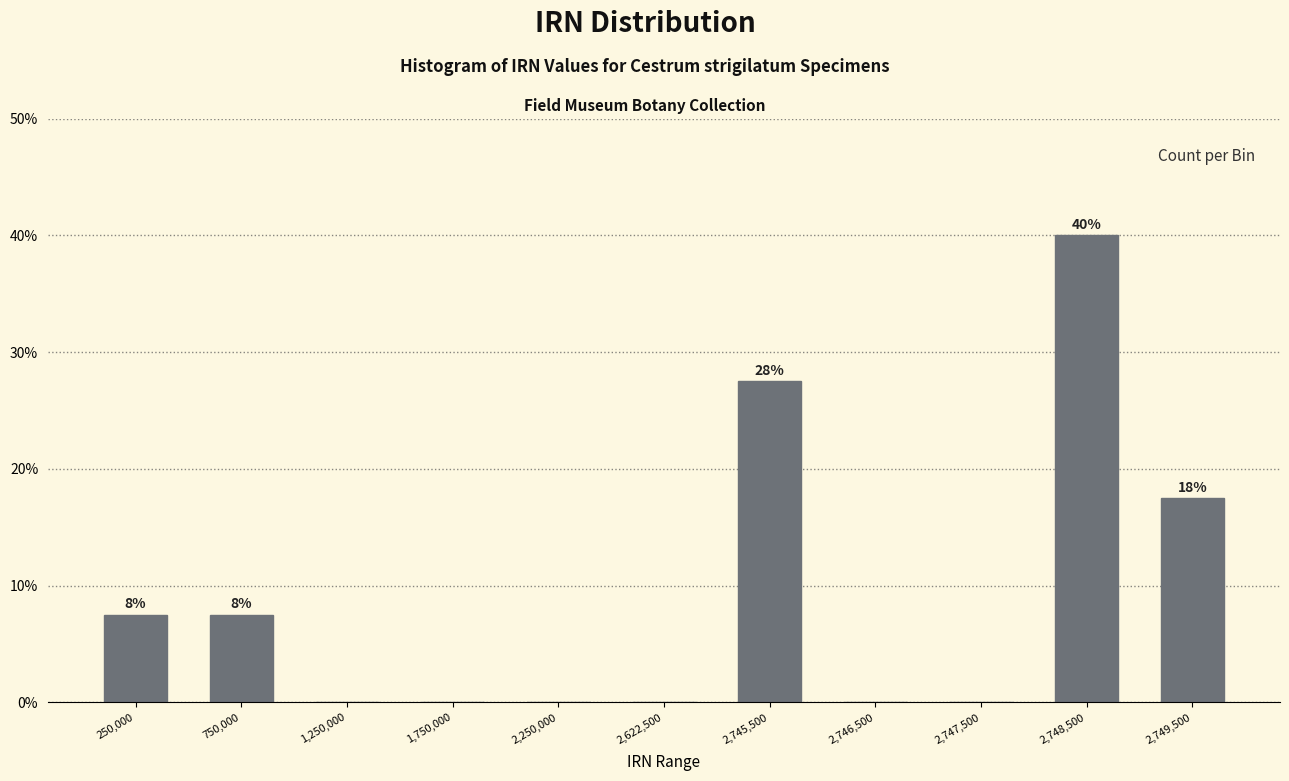

Reading left to right, what are all the values shown in this chart?

250,000=7.5	750,000=7.5	1,250,000=0.0	1,750,000=0.0	2,250,000=0.0	2,622,500=0.0	2,745,500=27.5	2,746,500=0.0	2,747,500=0.0	2,748,500=40.0	2,749,500=17.5